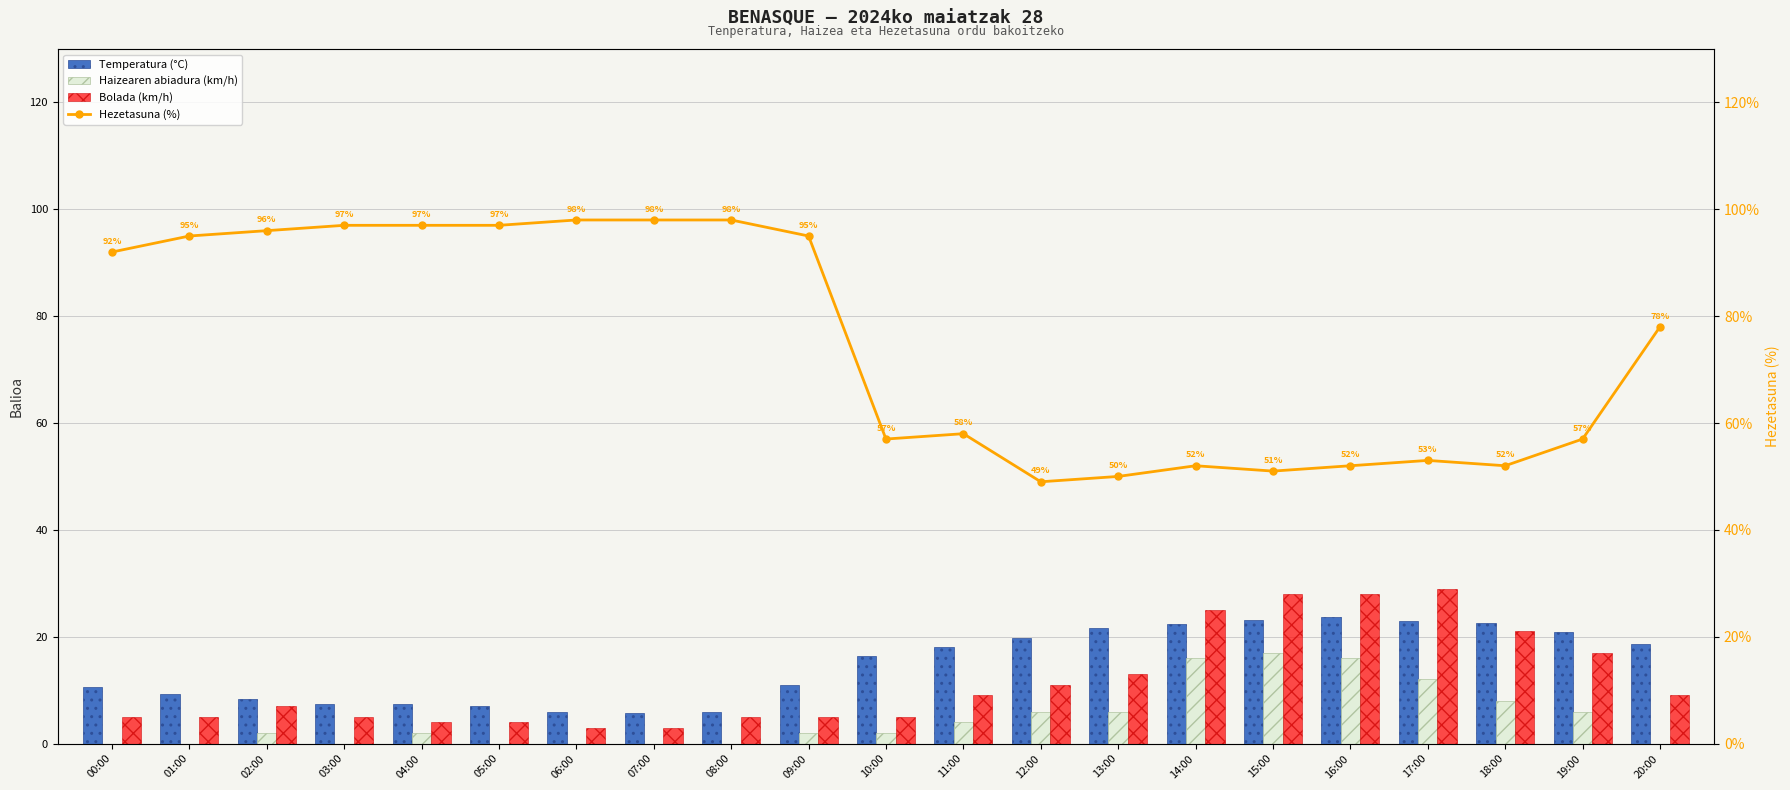

What is the value of the Hezetasuna (%) bar at the 15th from the left?

52.0